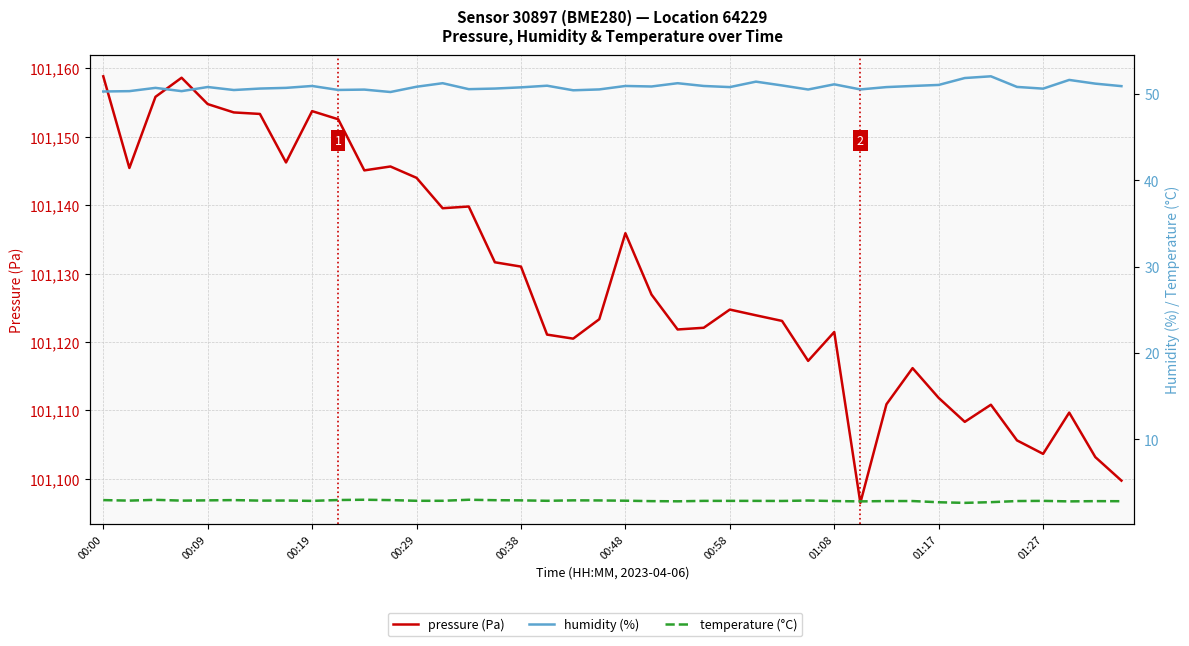

The value of humidity (%) at 26 is 51.0. True or false?

True